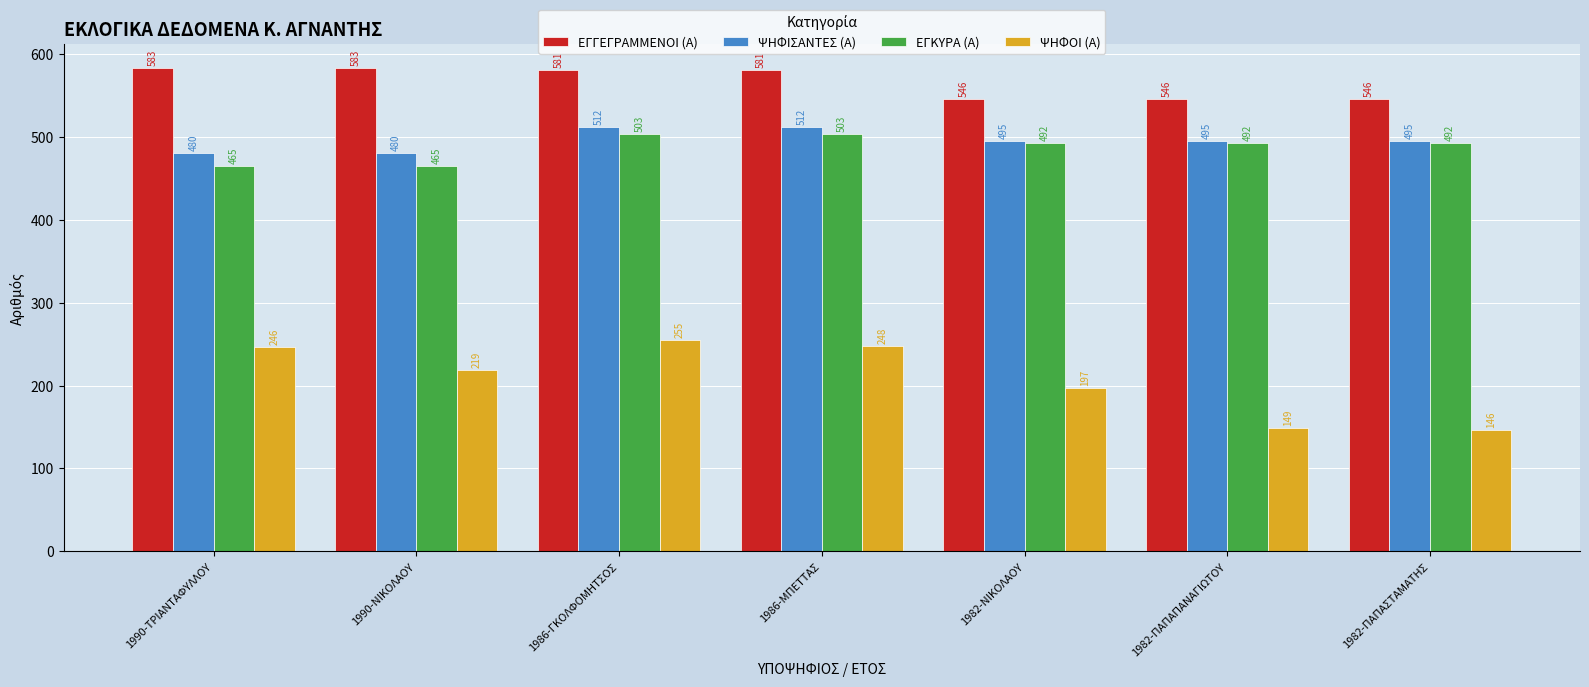

What is the value of the ΕΓΓΕΓΡΑΜΜΕΝΟΙ (Α) bar at the 5th from the left?

546